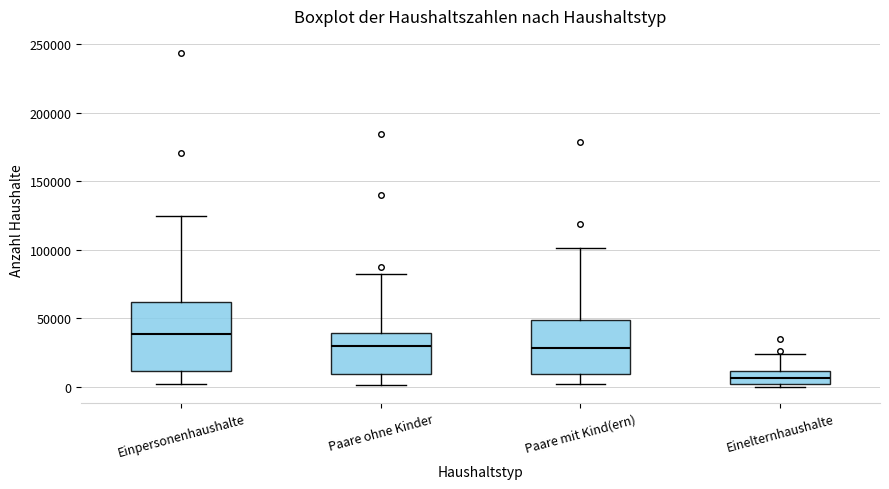

Reading left to right, transcribe this box plot: for each box, give where its median line is, the range the box spans, and where its two whiskers end, as read against the y-axis. The values are not printed on the chart, so give them approximately, as read against the axis.

Einpersonenhaushalte: median 40000, box 10000 to 60000, whiskers 0 to 125000
Paare ohne Kinder: median 30000, box 10000 to 40000, whiskers 0 to 85000
Paare mit Kind(ern): median 30000, box 10000 to 50000, whiskers 0 to 100000
Einelternhaushalte: median 5000, box 0 to 10000, whiskers 0 (just below the box's lower edge) to 25000